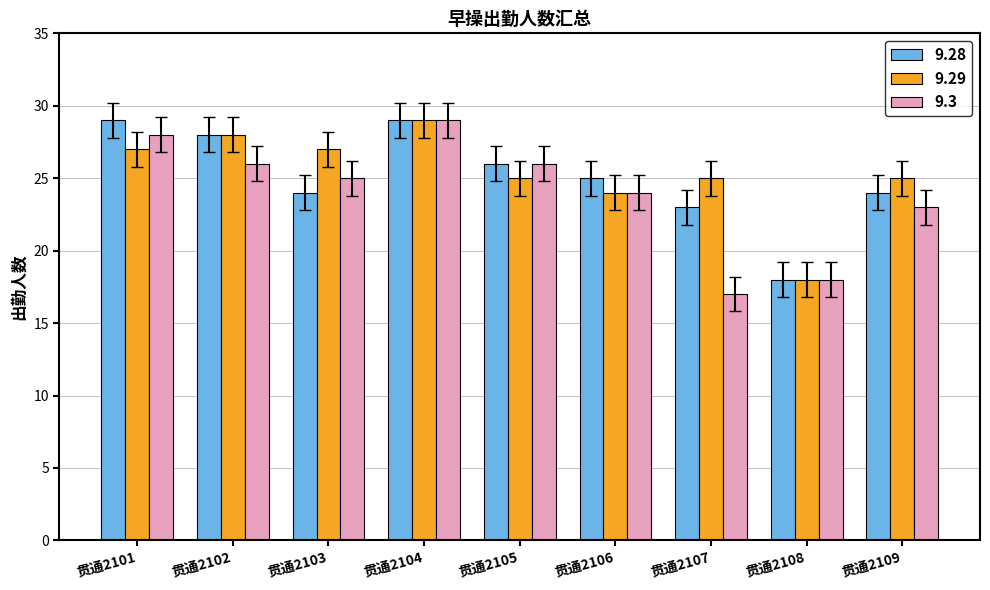

What is the total value across all series at 贯通2104?

87